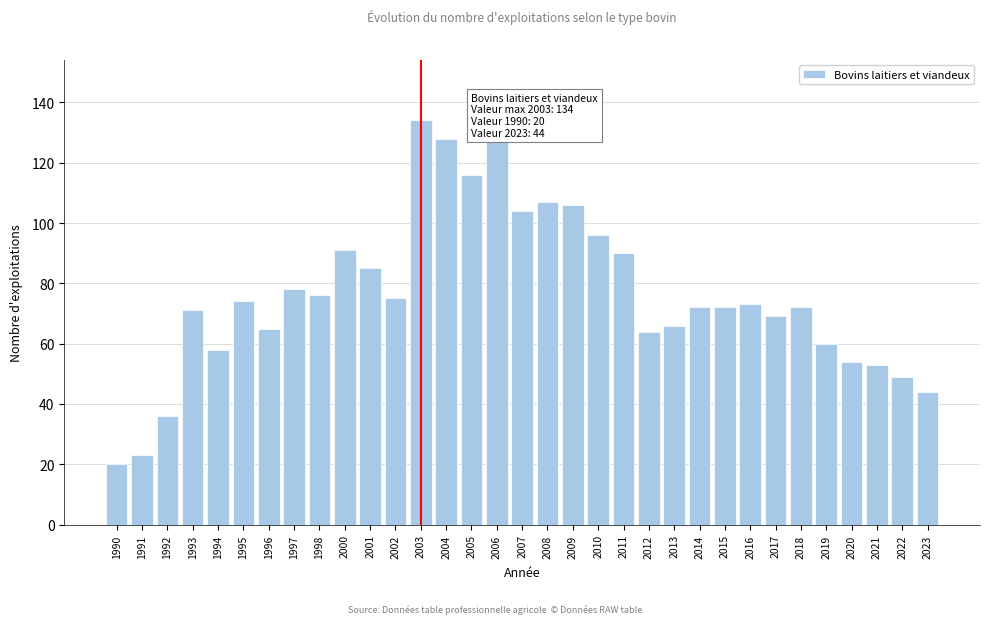

What is the difference between the maximum and minimum values?

114